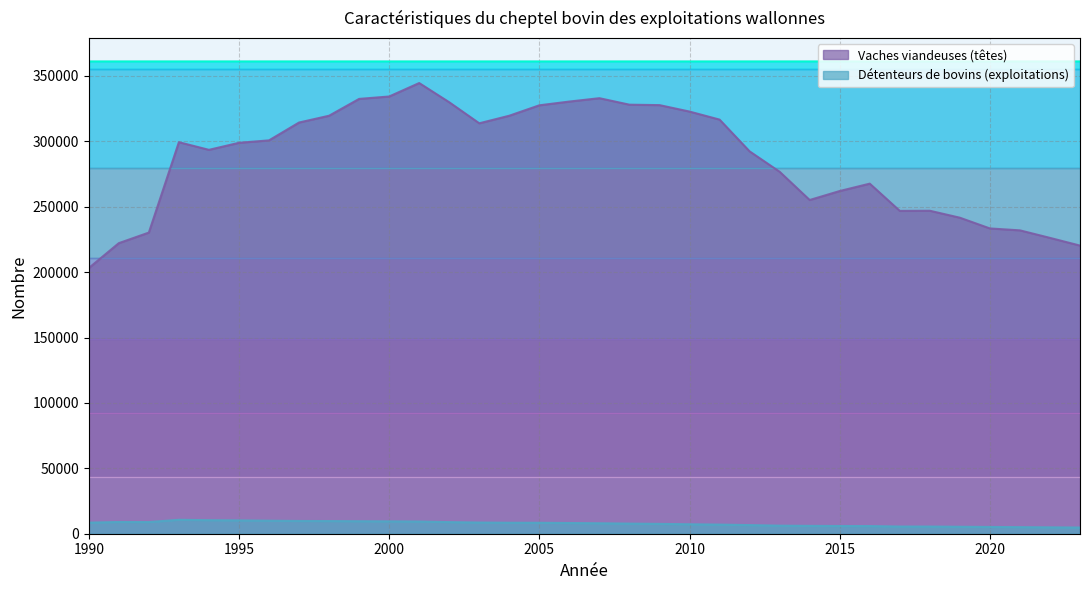

Which category has the lowest value in the Vaches viandeuses (têtes) series?

1990